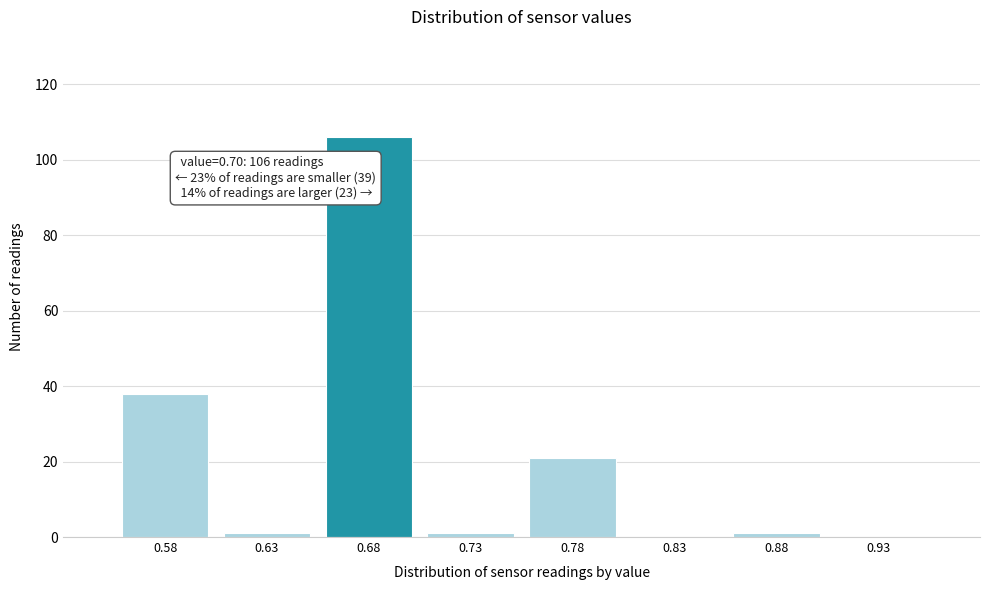

Reading left to right, transcribe all the data shown in this chart.

0.58=38	0.63=1	0.68=106	0.73=1	0.78=21	0.83=0	0.88=1	0.93=0